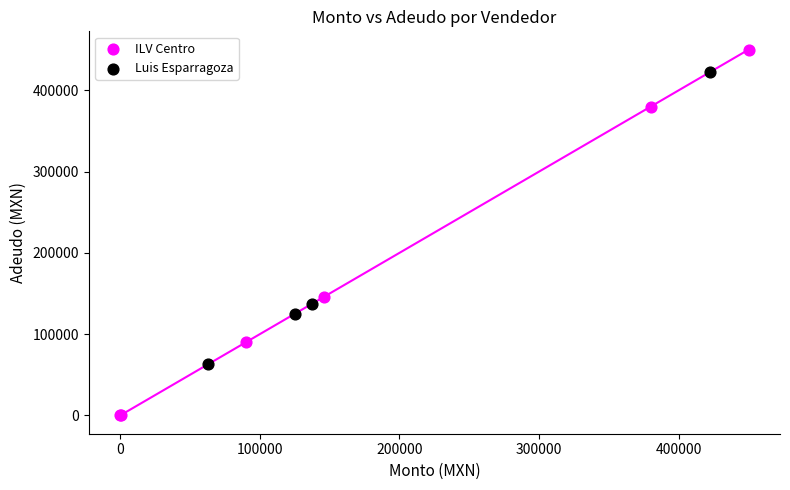

Which series reaches the minimum Y coordinate?

ILV Centro